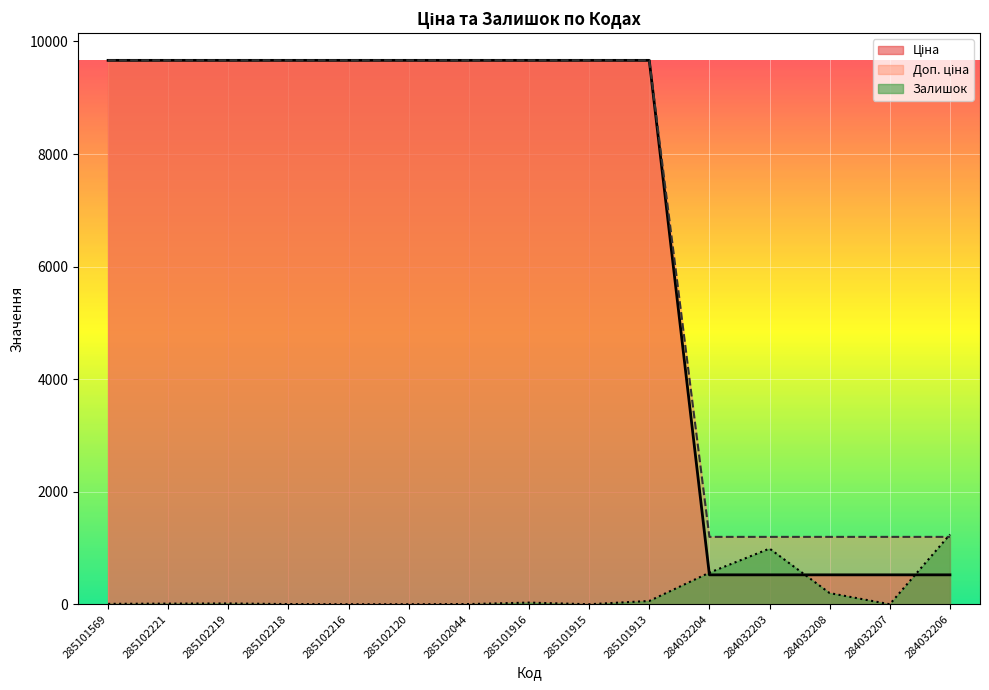

At which category is the sum across all series the highest?

285101913